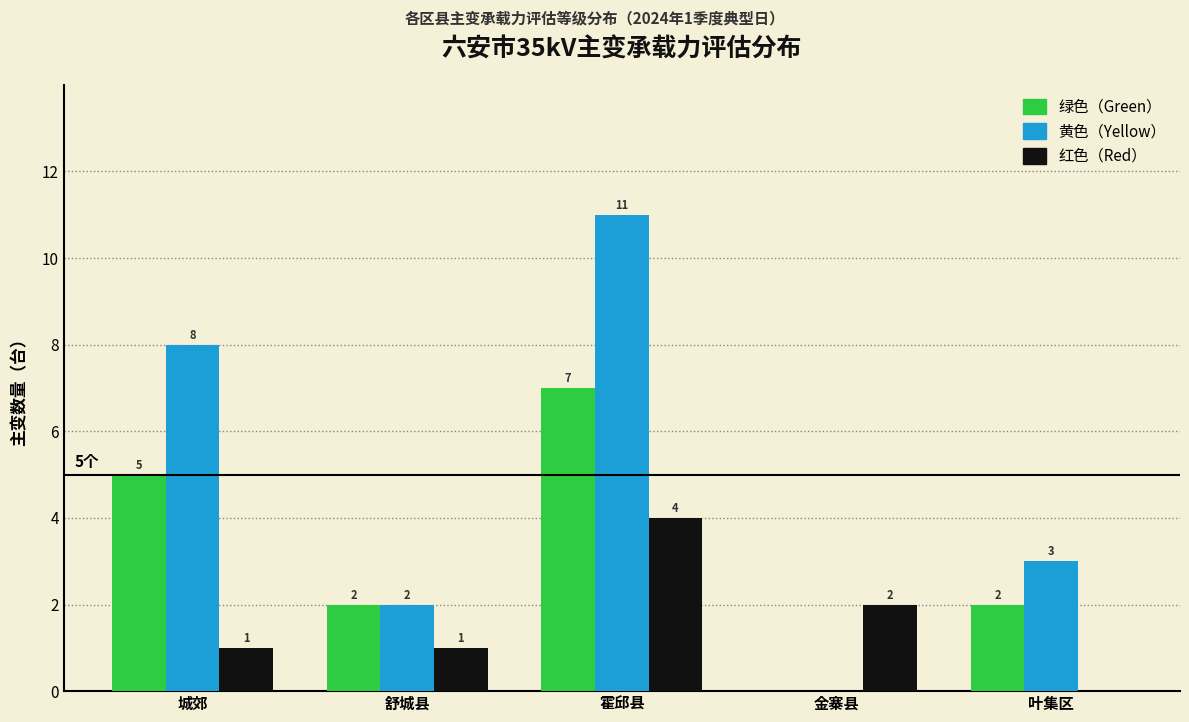

At which category is the sum across all series the highest?

霍邱县